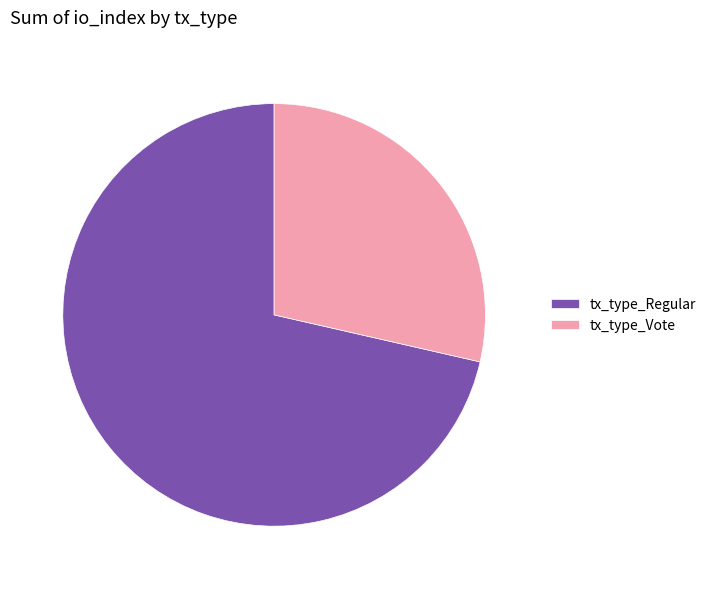

Which has a higher value, tx_type_Regular or tx_type_Vote?

tx_type_Regular